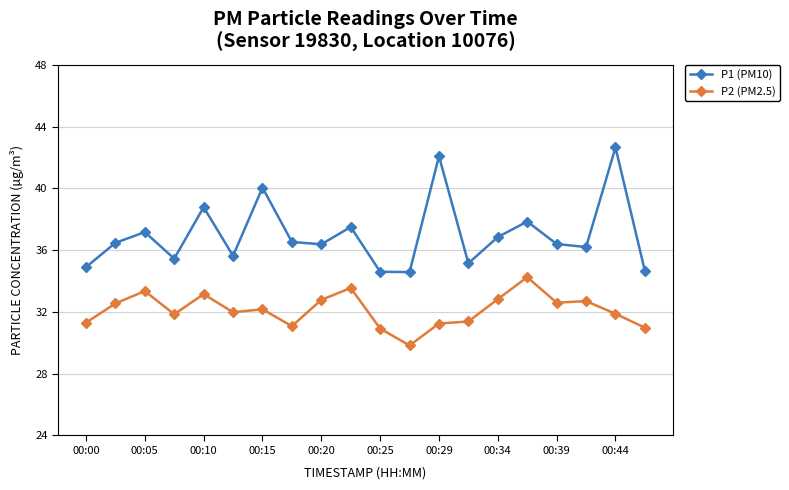

True or false: P1 (PM10) has more than 2 points higher than both neighbors.

True